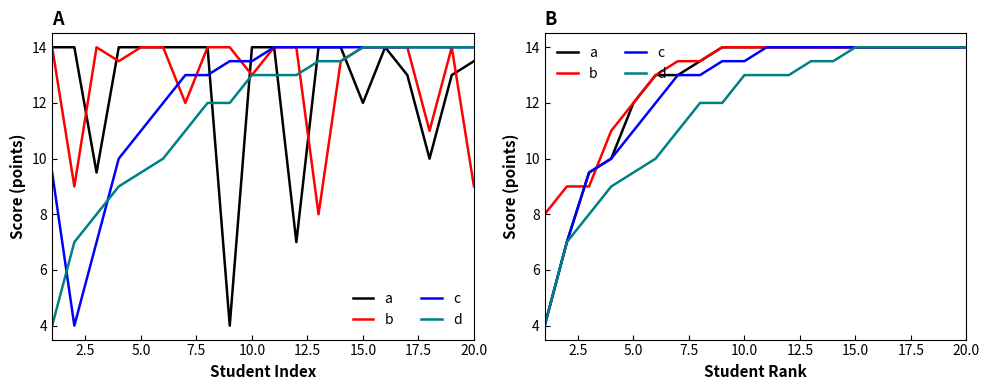

The a series shows 12.0 at 2.5. True or false?

False